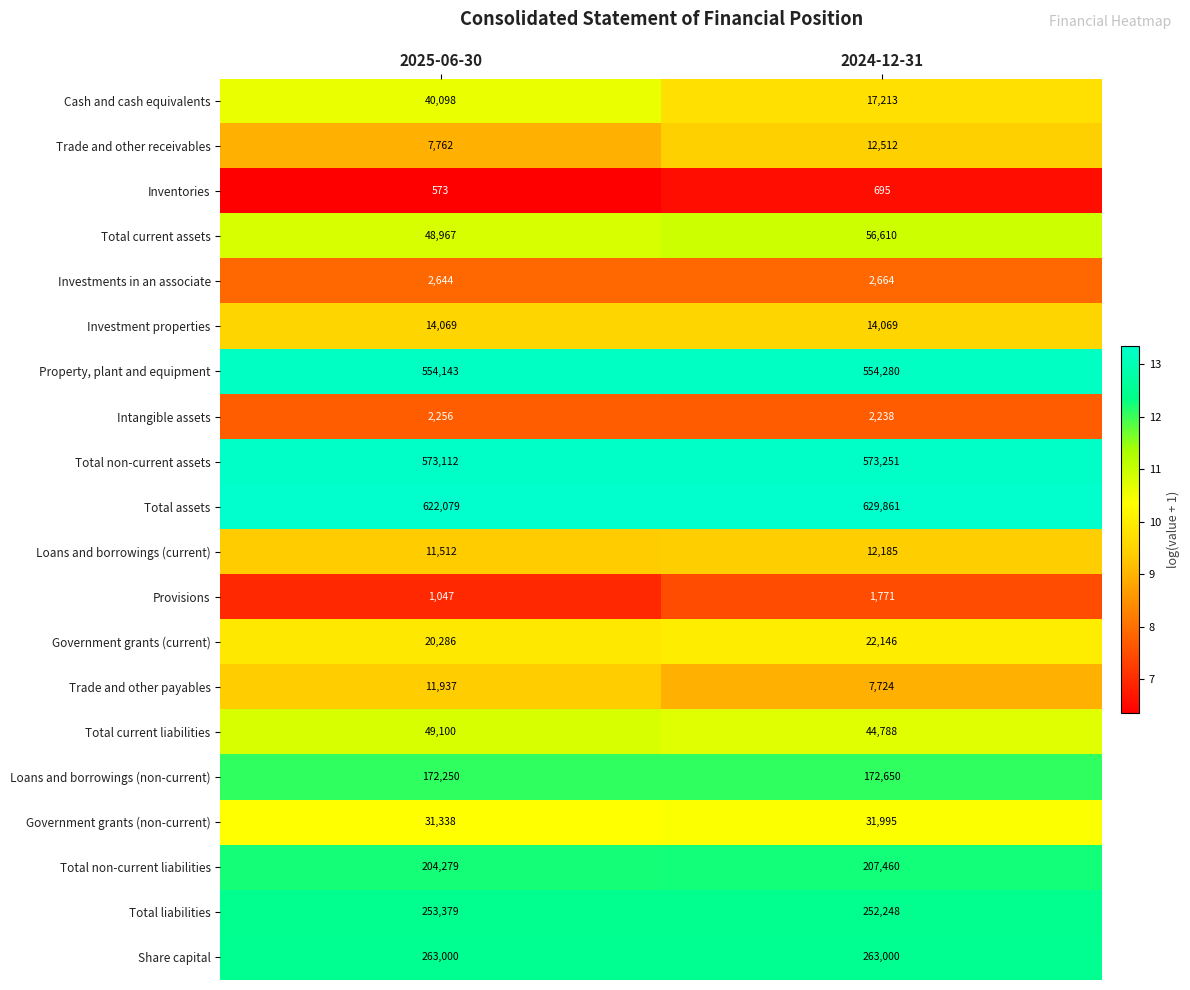

Is it true that Cash and cash equivalents equals 23120 at 2024-12-31?

False